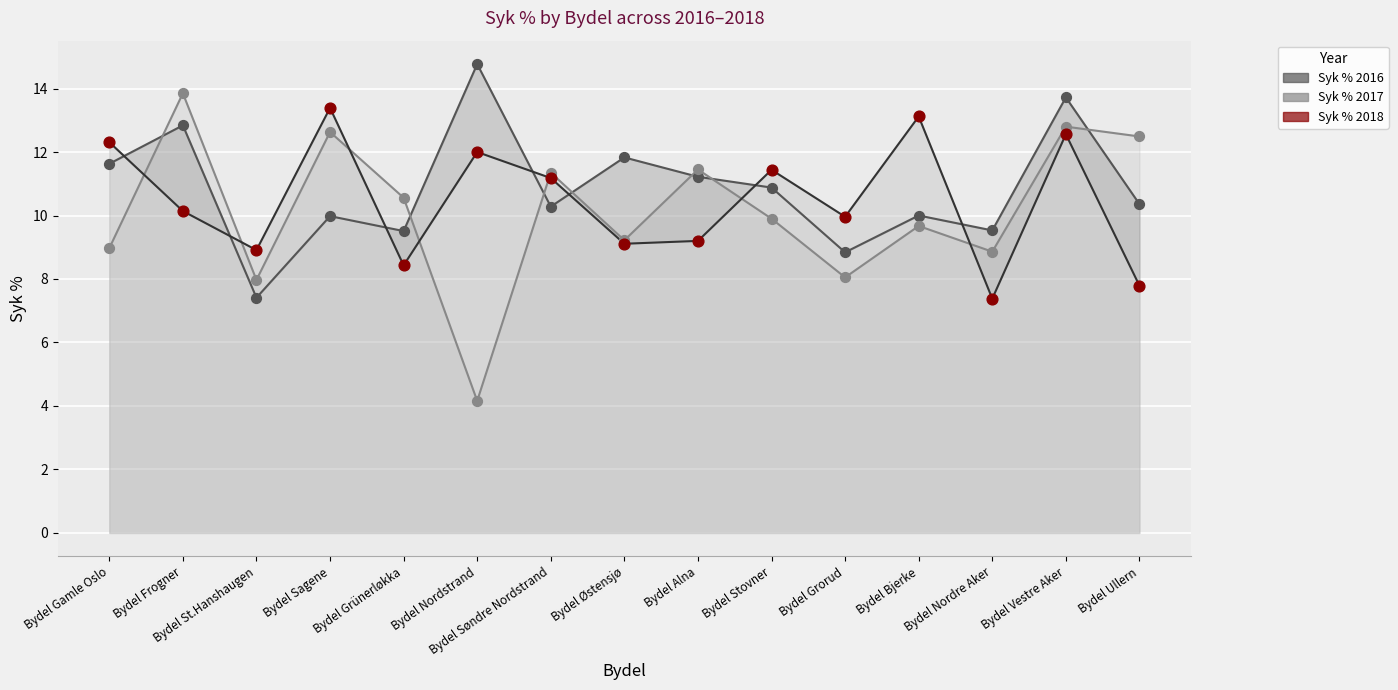

Which series contains the highest Y value?

Syk % 2016